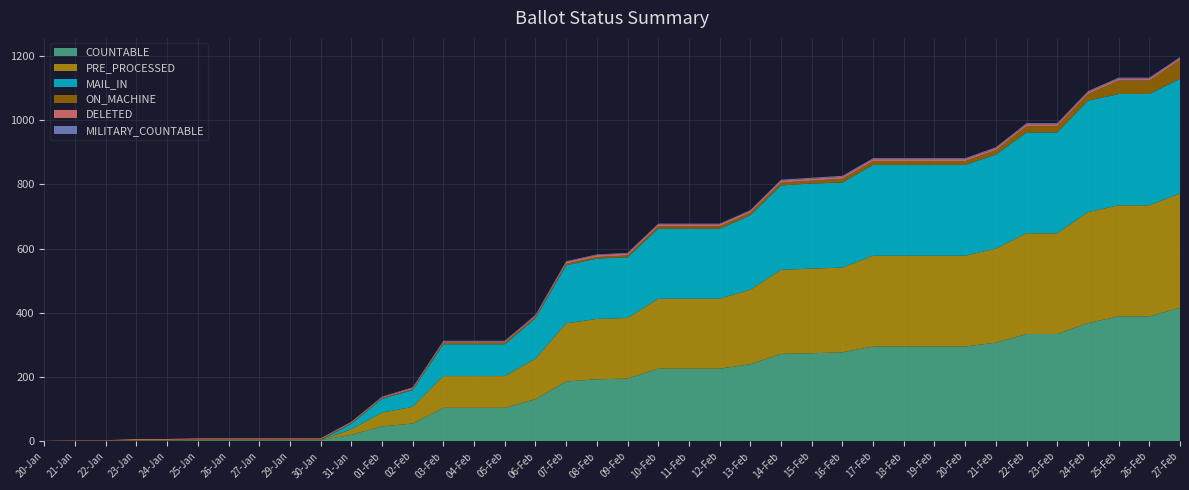

Reading left to right, extract all data points from this chart.

COUNTABLE: 20-Jan=0	21-Jan=1	22-Jan=1	23-Jan=2	24-Jan=2	25-Jan=3	26-Jan=3	27-Jan=3	29-Jan=3	30-Jan=3	31-Jan=20	01-Feb=46	02-Feb=55	03-Feb=104	04-Feb=104	05-Feb=104	06-Feb=131	07-Feb=186	08-Feb=193	09-Feb=195	10-Feb=226	11-Feb=226	12-Feb=226	13-Feb=240	14-Feb=272	15-Feb=274	16-Feb=277	17-Feb=295	18-Feb=295	19-Feb=295	20-Feb=295	21-Feb=307	22-Feb=334	23-Feb=334	24-Feb=368	25-Feb=389	26-Feb=389	27-Feb=416
PRE_PROCESSED: 20-Jan=0	21-Jan=0	22-Jan=0	23-Jan=0	24-Jan=0	25-Jan=0	26-Jan=0	27-Jan=0	29-Jan=0	30-Jan=0	31-Jan=17	01-Feb=43	02-Feb=52	03-Feb=99	04-Feb=99	05-Feb=99	06-Feb=126	07-Feb=181	08-Feb=188	09-Feb=189	10-Feb=218	11-Feb=218	12-Feb=218	13-Feb=232	14-Feb=262	15-Feb=264	16-Feb=264	17-Feb=283	18-Feb=283	19-Feb=283	20-Feb=283	21-Feb=293	22-Feb=314	23-Feb=314	24-Feb=346	25-Feb=346	26-Feb=346	27-Feb=356
MAIL_IN: 20-Jan=0	21-Jan=0	22-Jan=0	23-Jan=0	24-Jan=0	25-Jan=0	26-Jan=0	27-Jan=0	29-Jan=0	30-Jan=0	31-Jan=17	01-Feb=43	02-Feb=52	03-Feb=99	04-Feb=99	05-Feb=99	06-Feb=126	07-Feb=181	08-Feb=188	09-Feb=189	10-Feb=218	11-Feb=218	12-Feb=218	13-Feb=232	14-Feb=263	15-Feb=265	16-Feb=265	17-Feb=283	18-Feb=283	19-Feb=283	20-Feb=283	21-Feb=293	22-Feb=314	23-Feb=314	24-Feb=347	25-Feb=347	26-Feb=347	27-Feb=357
ON_MACHINE: 20-Jan=0	21-Jan=1	22-Jan=1	23-Jan=2	24-Jan=2	25-Jan=3	26-Jan=3	27-Jan=3	29-Jan=3	30-Jan=3	31-Jan=3	01-Feb=3	02-Feb=3	03-Feb=5	04-Feb=5	05-Feb=5	06-Feb=5	07-Feb=5	08-Feb=5	09-Feb=6	10-Feb=8	11-Feb=8	12-Feb=8	13-Feb=8	14-Feb=9	15-Feb=9	16-Feb=12	17-Feb=12	18-Feb=12	19-Feb=12	20-Feb=12	21-Feb=14	22-Feb=20	23-Feb=20	24-Feb=21	25-Feb=42	26-Feb=42	27-Feb=59
DELETED: 20-Jan=1	21-Jan=1	22-Jan=1	23-Jan=3	24-Jan=3	25-Jan=3	26-Jan=3	27-Jan=3	29-Jan=3	30-Jan=3	31-Jan=3	01-Feb=3	02-Feb=4	03-Feb=4	04-Feb=4	05-Feb=4	06-Feb=4	07-Feb=6	08-Feb=6	09-Feb=6	10-Feb=6	11-Feb=6	12-Feb=6	13-Feb=6	14-Feb=6	15-Feb=6	16-Feb=6	17-Feb=6	18-Feb=6	19-Feb=6	20-Feb=6	21-Feb=6	22-Feb=6	23-Feb=6	24-Feb=6	25-Feb=6	26-Feb=6	27-Feb=6
MILITARY_COUNTABLE: 20-Jan=0	21-Jan=0	22-Jan=0	23-Jan=0	24-Jan=0	25-Jan=0	26-Jan=0	27-Jan=0	29-Jan=0	30-Jan=0	31-Jan=1	01-Feb=1	02-Feb=2	03-Feb=2	04-Feb=2	05-Feb=2	06-Feb=2	07-Feb=2	08-Feb=2	09-Feb=2	10-Feb=2	11-Feb=2	12-Feb=2	13-Feb=2	14-Feb=3	15-Feb=3	16-Feb=3	17-Feb=3	18-Feb=3	19-Feb=3	20-Feb=3	21-Feb=3	22-Feb=3	23-Feb=3	24-Feb=3	25-Feb=3	26-Feb=3	27-Feb=3